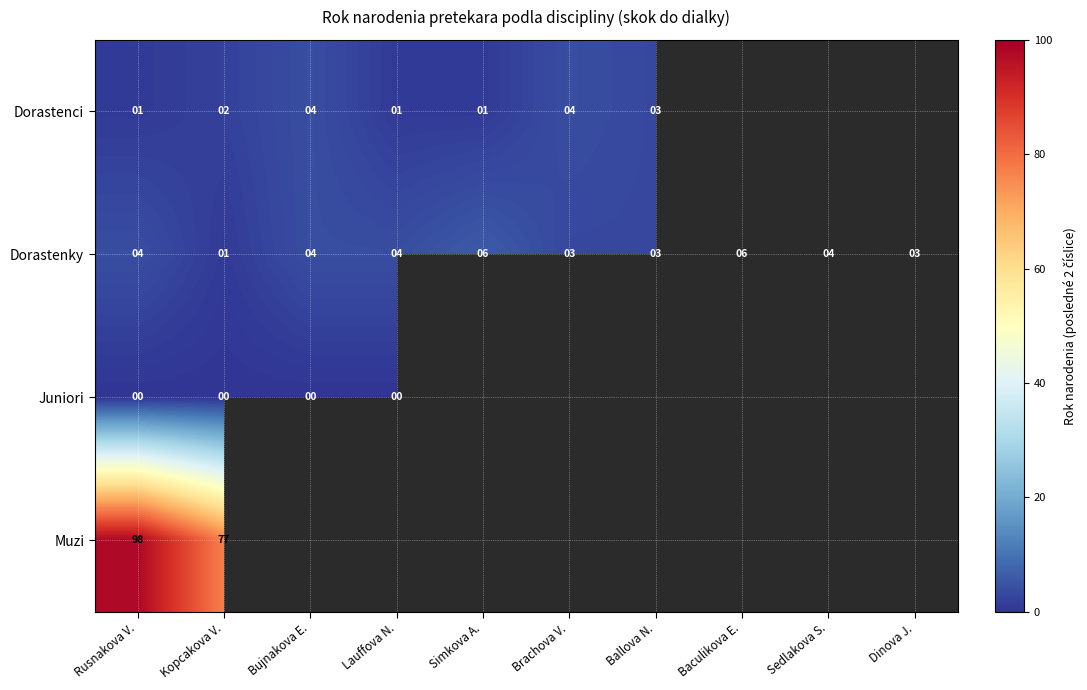

What is the difference between the second highest and minimum values in the Dorastenky series?

5